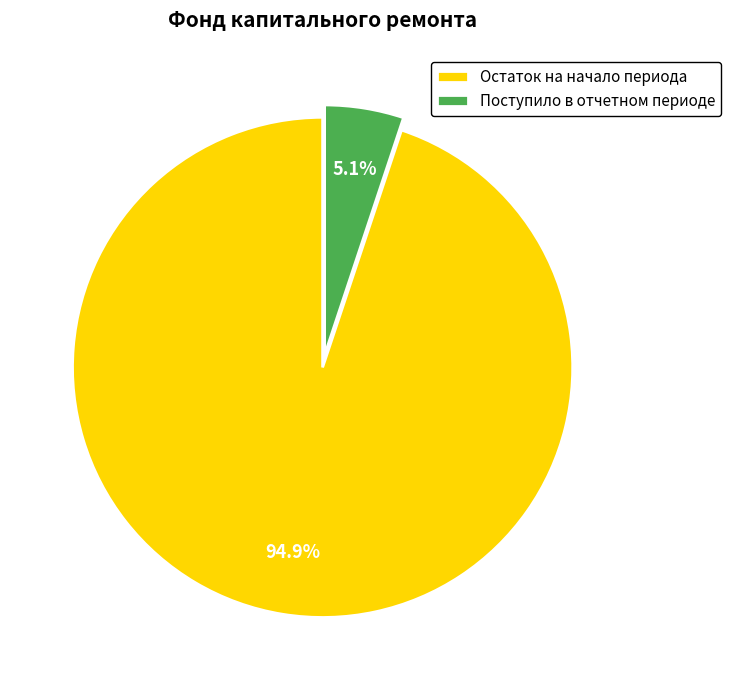

How much of the chart is everything except Остаток на начало периода?

5.1%